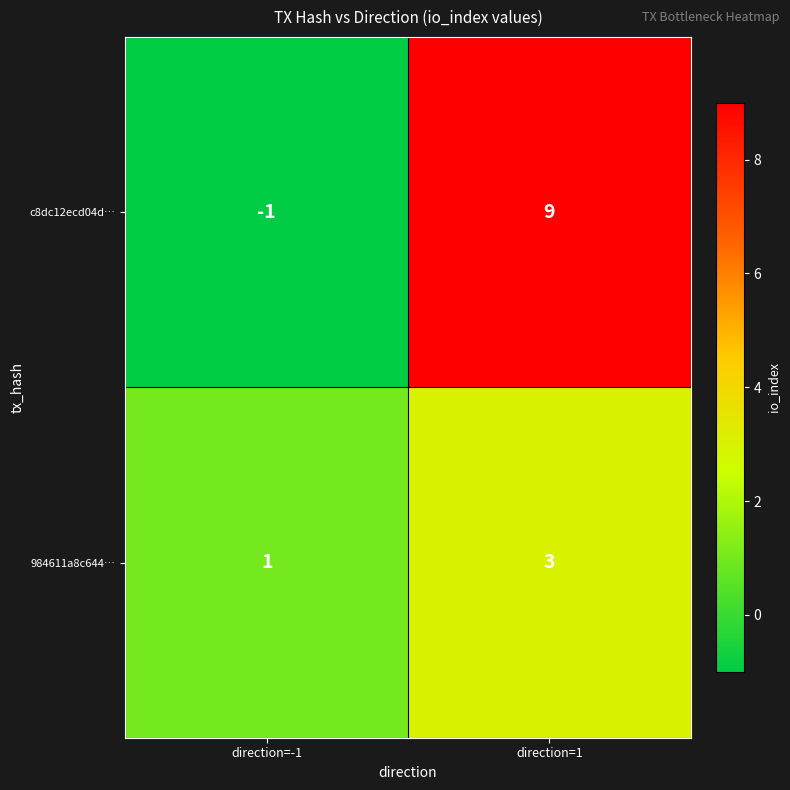

At direction=1, list the series in order from largest to smallest.

c8dc12ecd04d…, 984611a8c644…